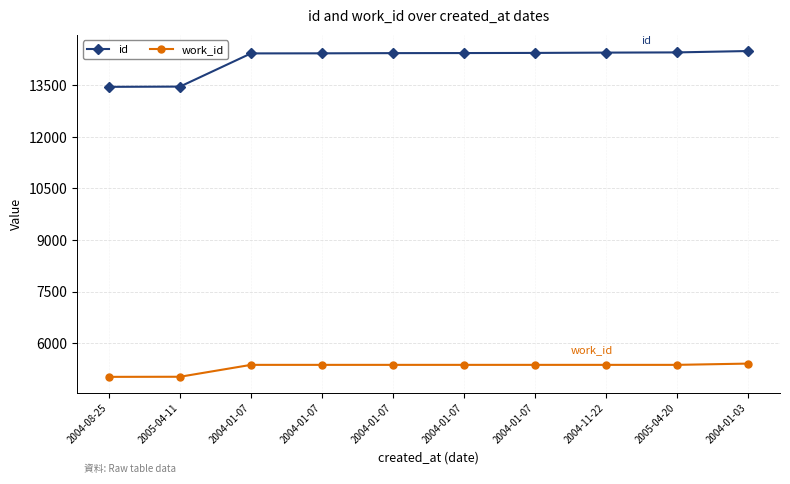

Is it true that work_id equals 5366 at 2004-01-07?

True